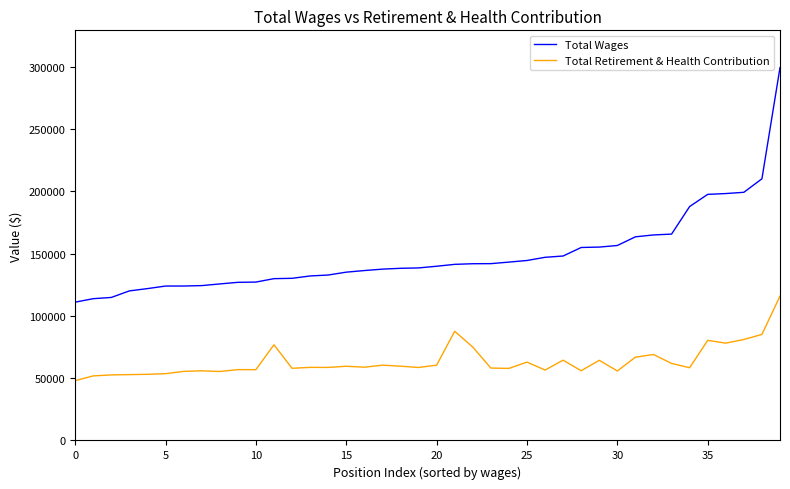

How many series are shown in this chart?

2